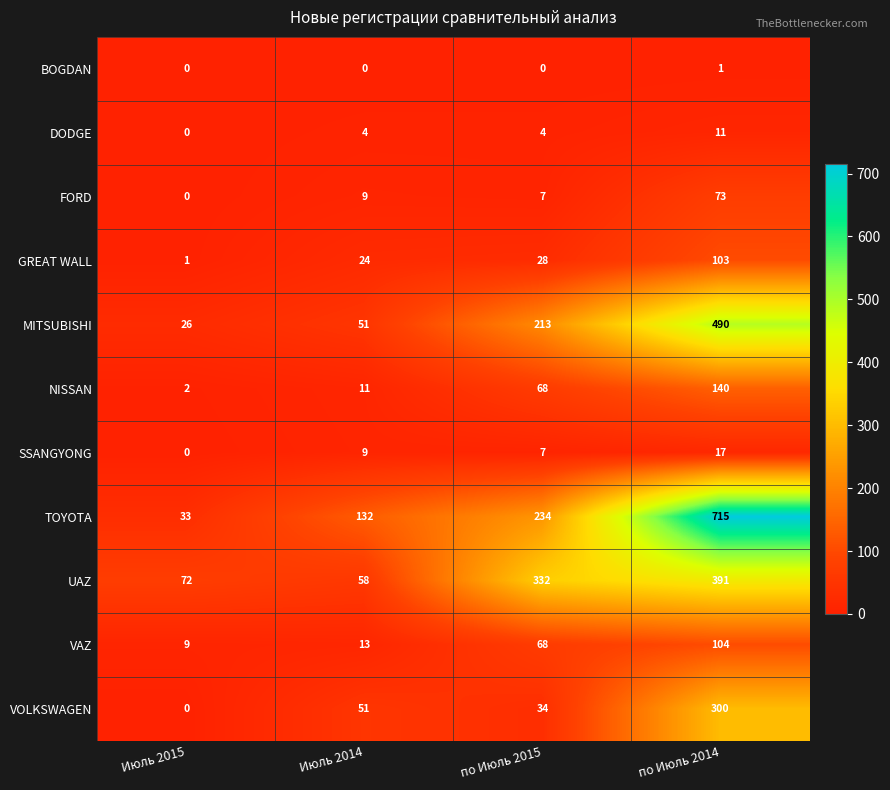

Read the NISSAN value at по Июль 2014.

140